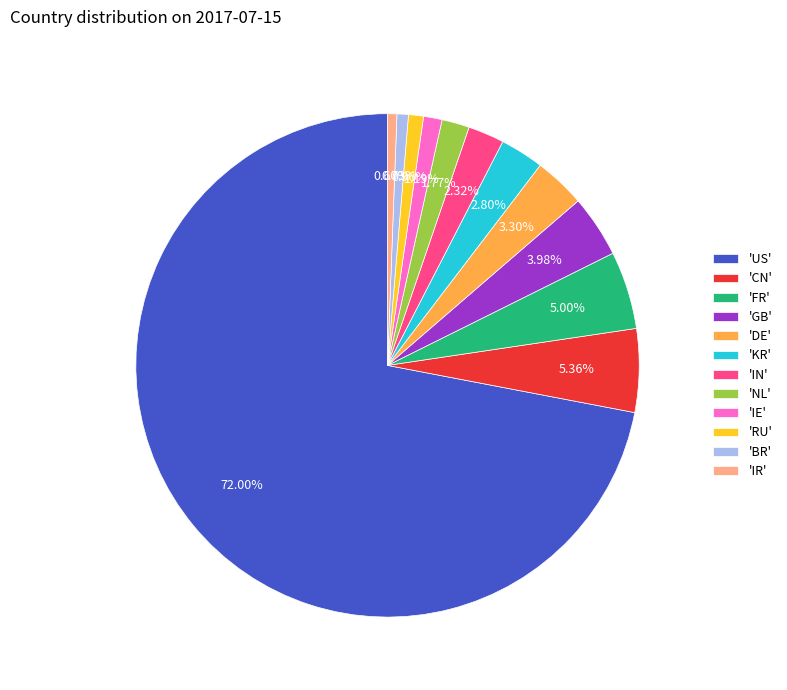

Which category has the biggest portion of the pie?

'US'